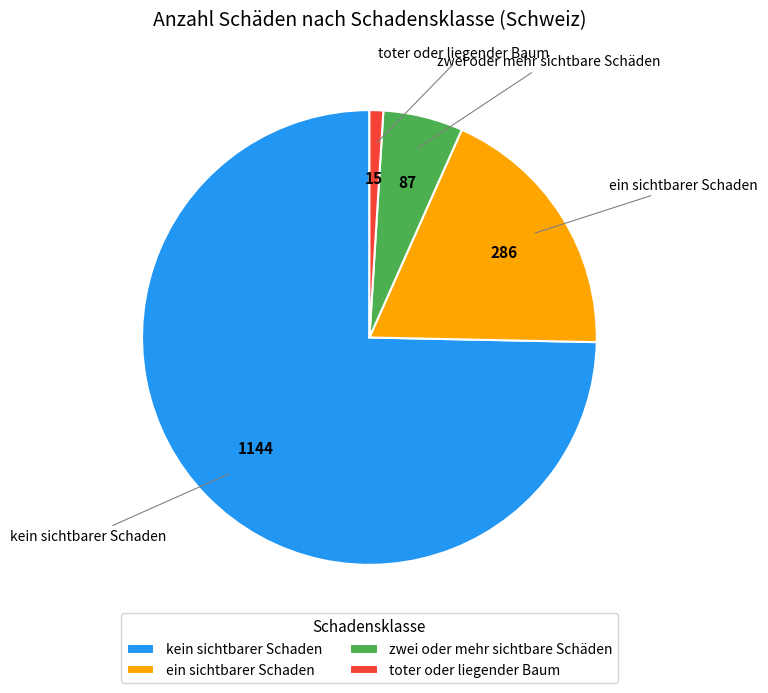

Approximately how many times larger is the value at zwei oder mehr sichtbare Schäden compared to ein sichtbarer Schaden?

0.3